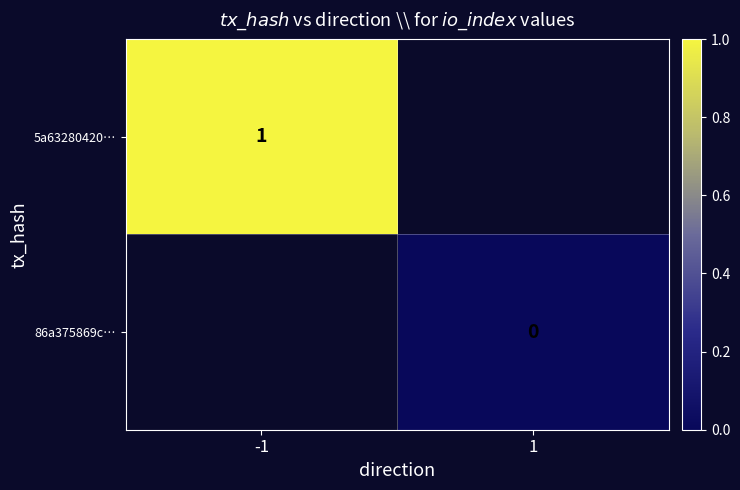

True or false: 5a63280420… has a value of 1 at -1.

True